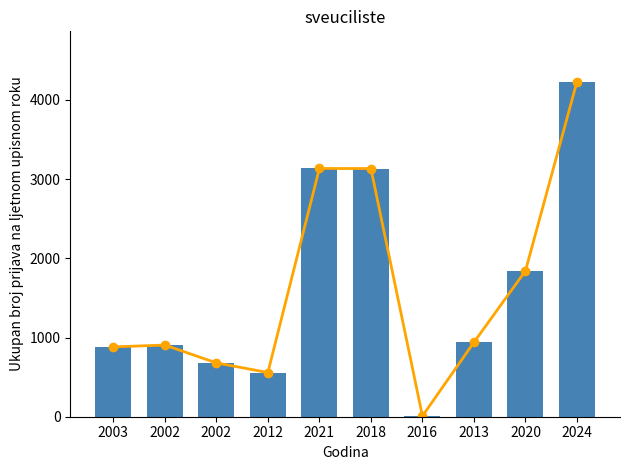

How many groups of bars are there?

10